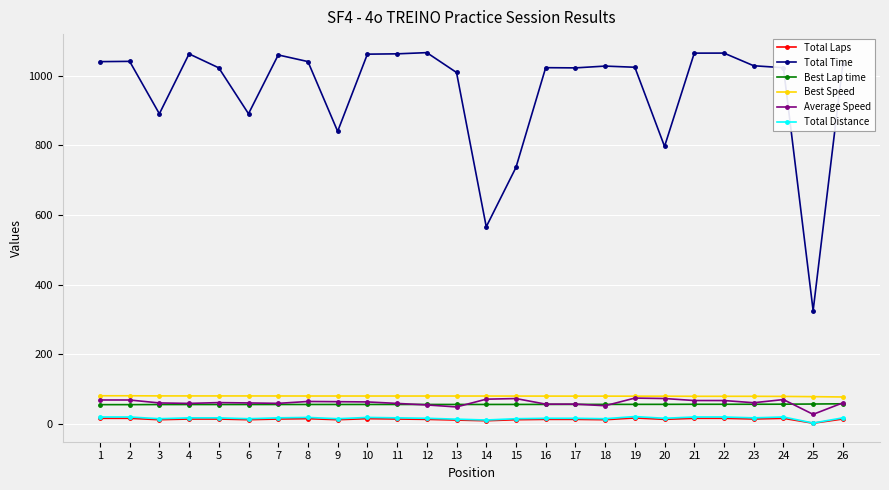

Is it true that Total Distance equals 16.1 at 20?

True